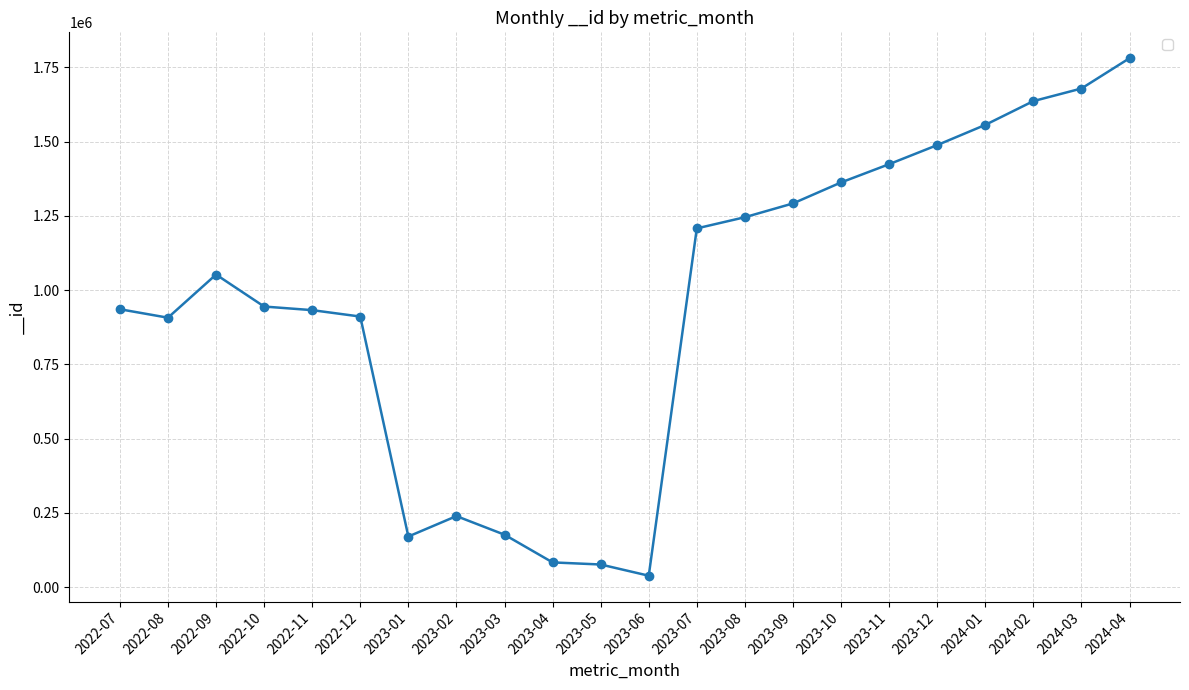

What position from the left is 2023-03?

9